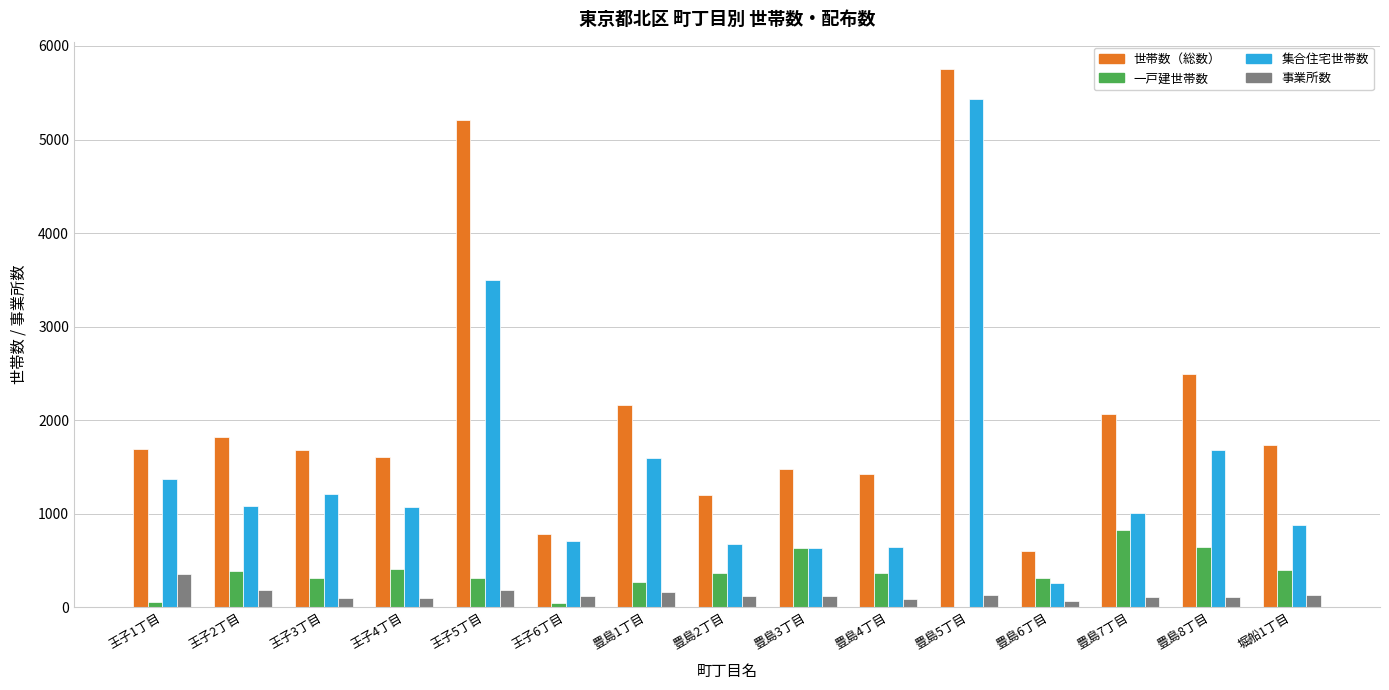

At which label is 集合住宅世帯数 closest to 2843?

王子5丁目